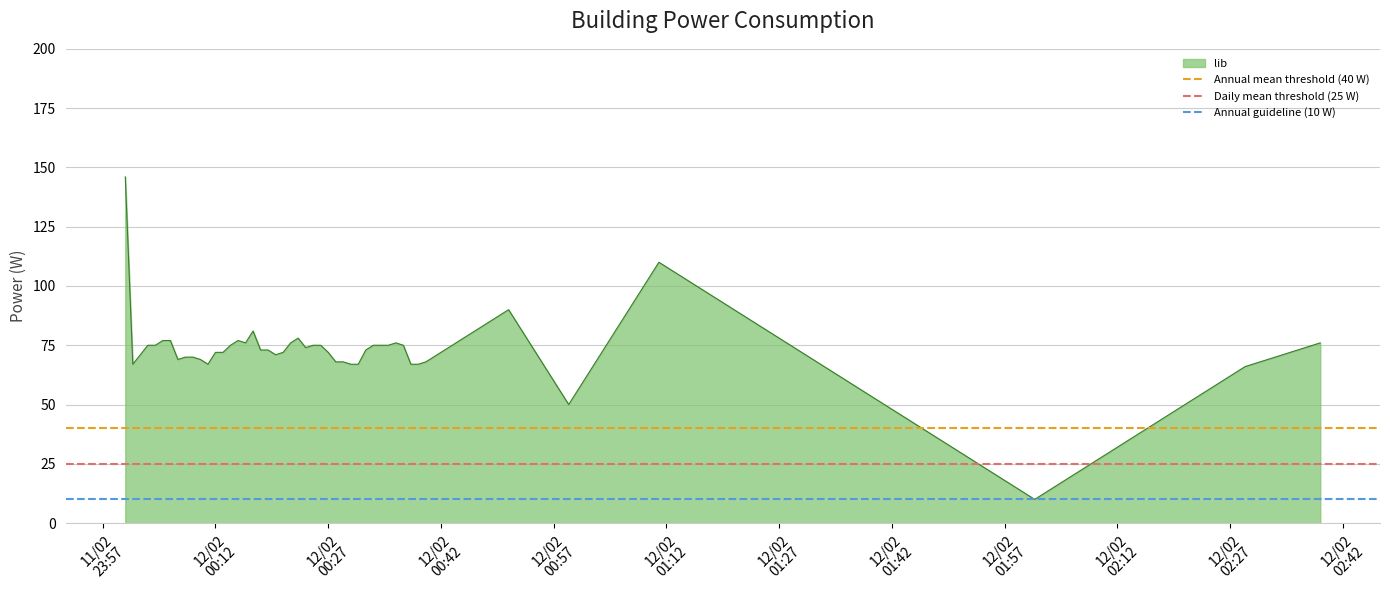

How many lines are shown in the chart?

3